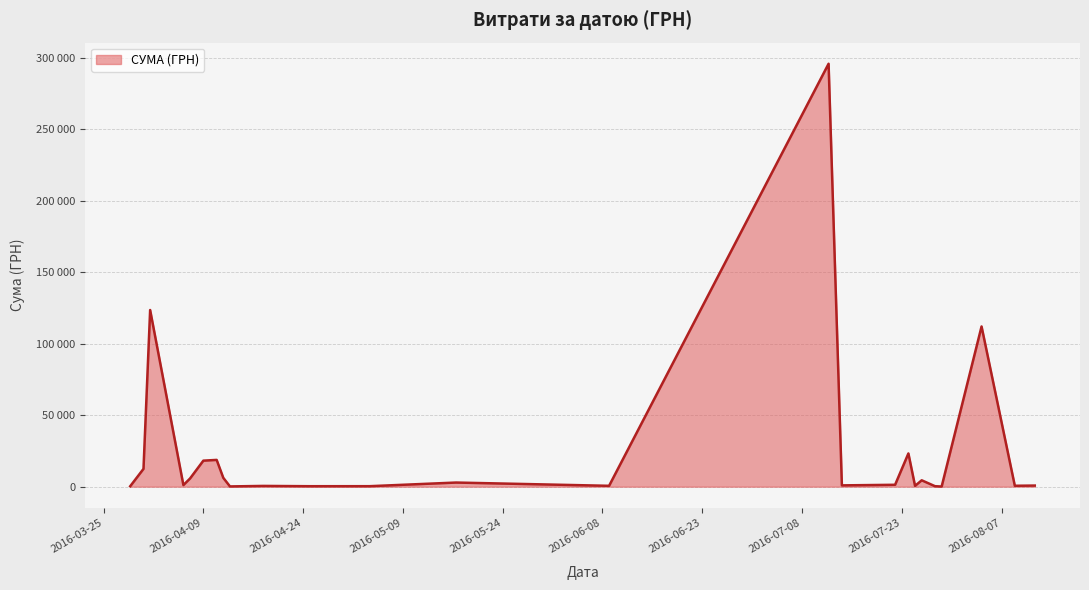

Reading left to right, transcribe all the data shown in this chart.

295.7	12451.2	123491.9	1111.6	5735.4	18188.5	18716.3	6166.2	173.9	527.8	323.2	339.4	2886.0	600.0	295638.6	909.1	1321.3	23239.2	574.6	4460.0	331.6	97.8	111990.4	633.1	775.0